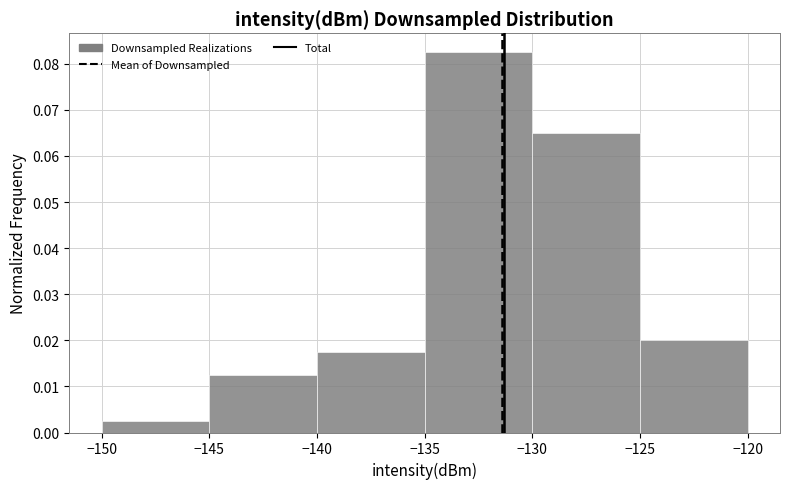

Reading left to right, list every bar in this chart as the range it spans on the x-axis followed by its height. The values are not printed on the chart, so give them approximately, as read against the axis.

-150 to -145: 0.003
-145 to -140: 0.013
-140 to -135: 0.018
-135 to -130: 0.083
-130 to -125: 0.065
-125 to -120: 0.020